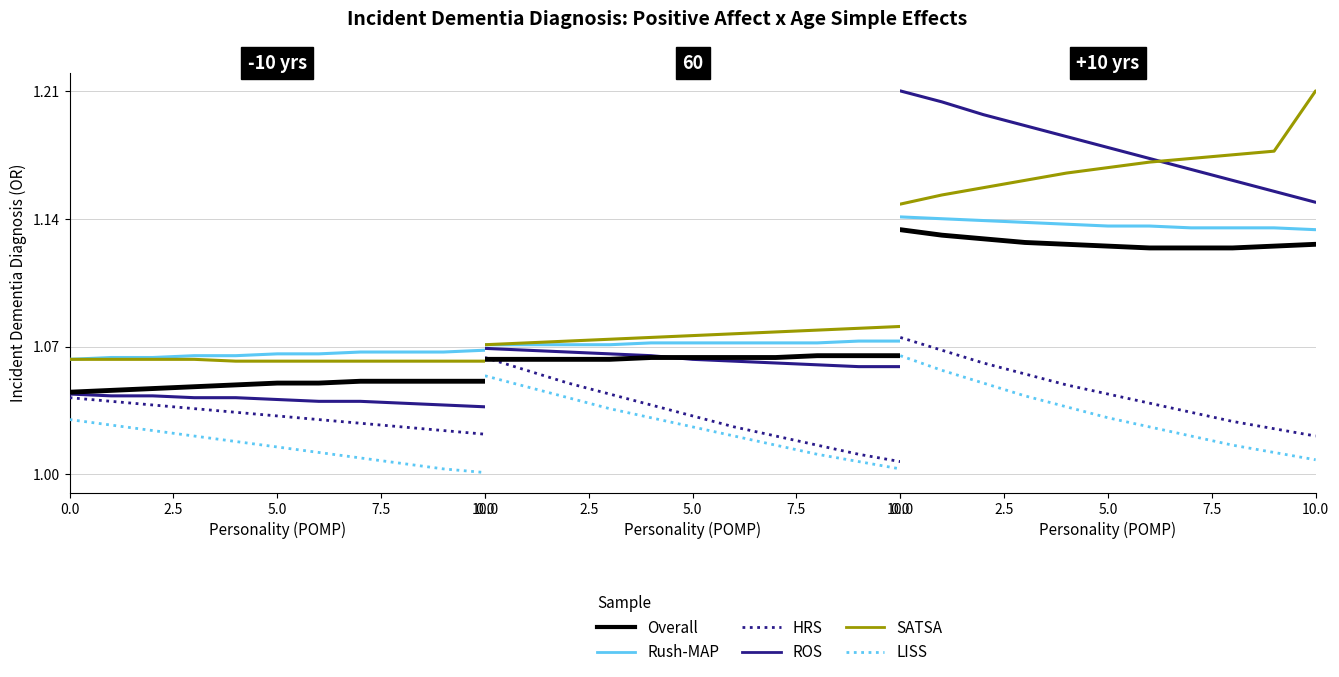

True or false: ROS and SATSA intersect in this chart.

True